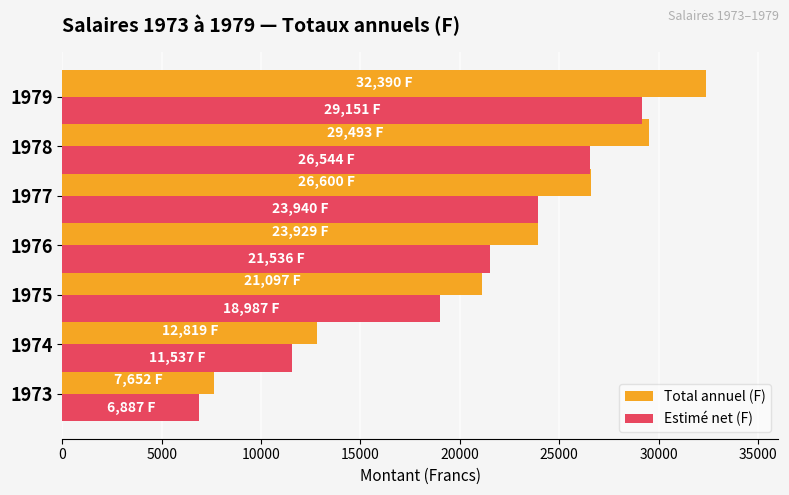

What is the sum of the Total annuel (F) values at 1978 and 1975?

50590.0